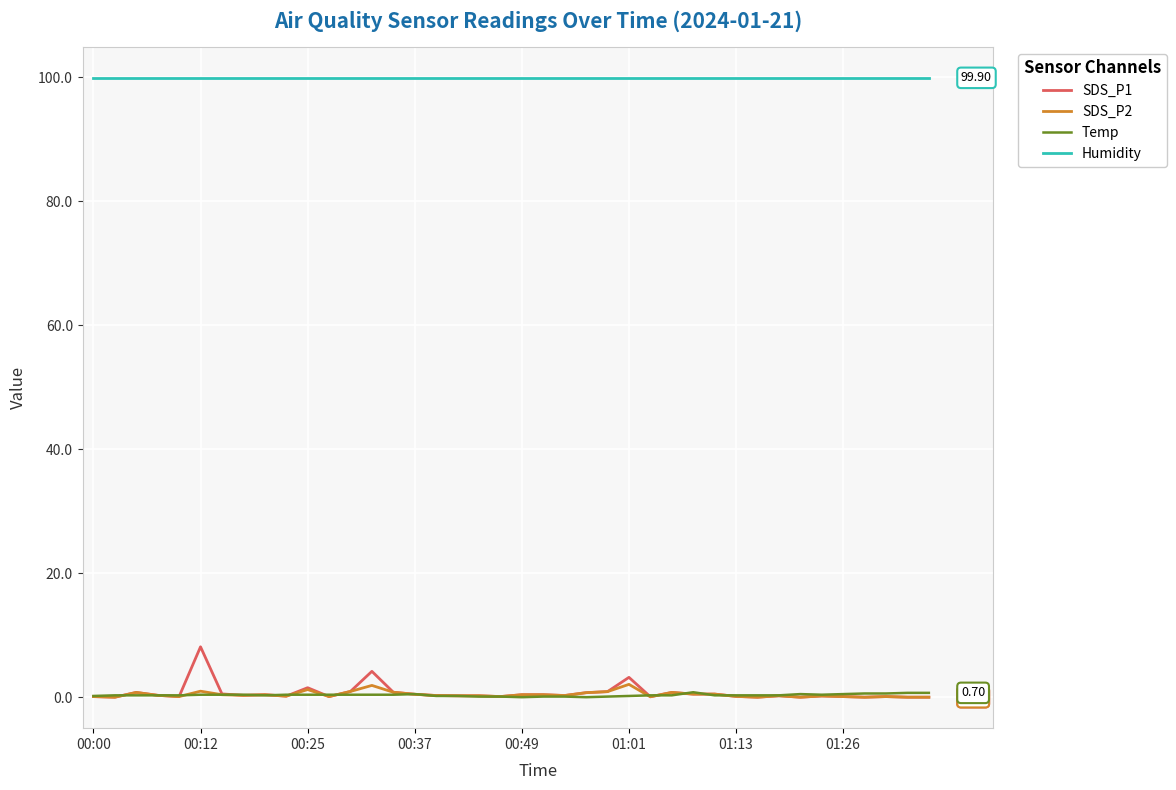

True or false: Humidity and Temp cross at least once.

False